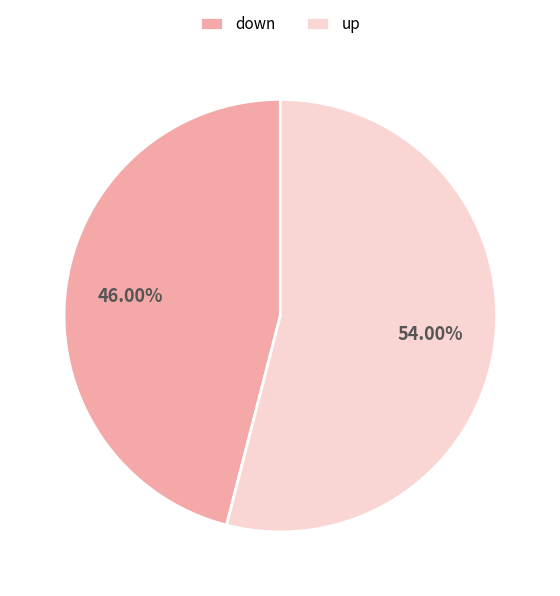

Does any single category account for the majority?

Yes